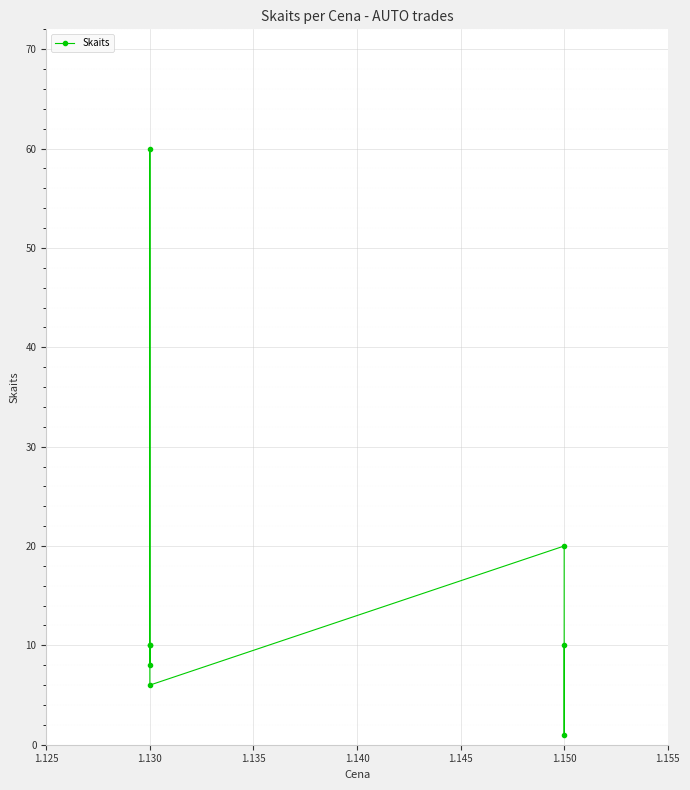

What is the smallest value displayed?

1